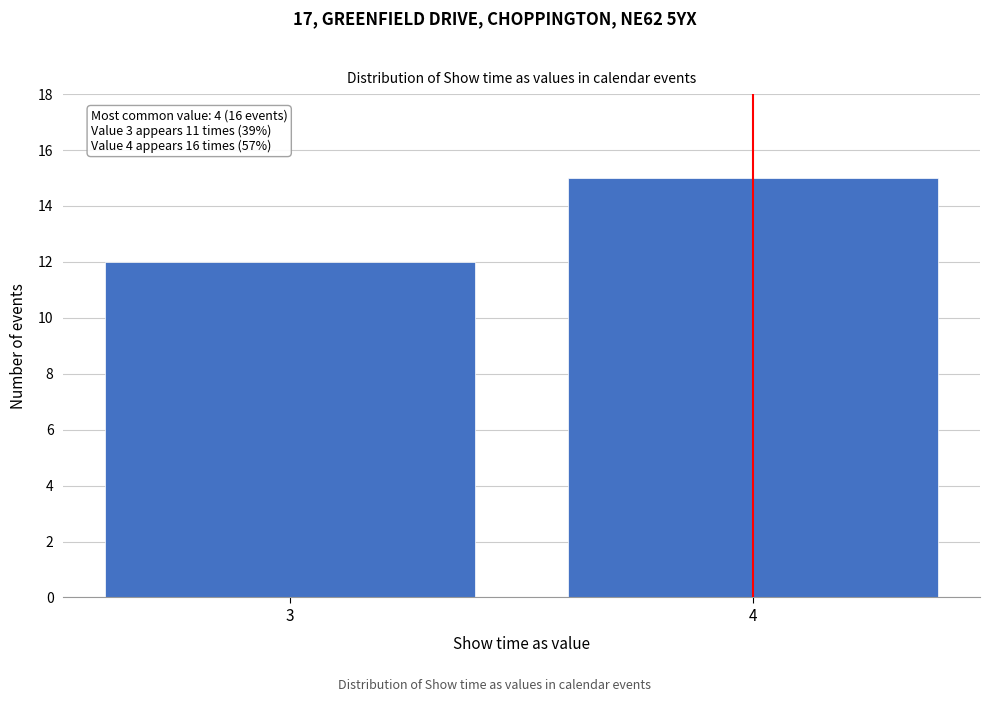

Reading right to left, list all the values displayed in this chart.

4=15	3=12